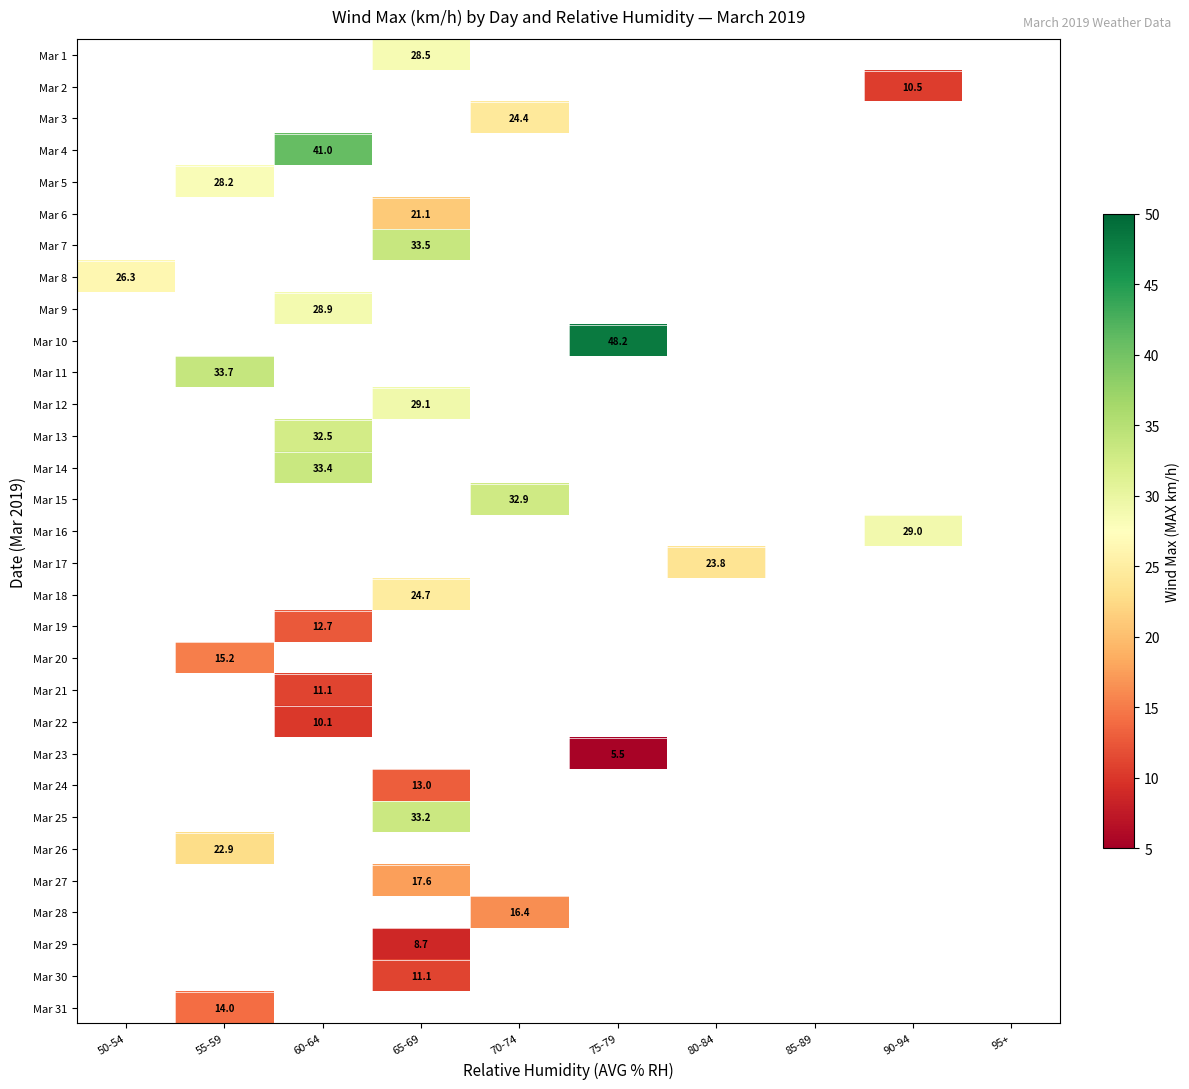

How many distinct data groups are displayed?

31